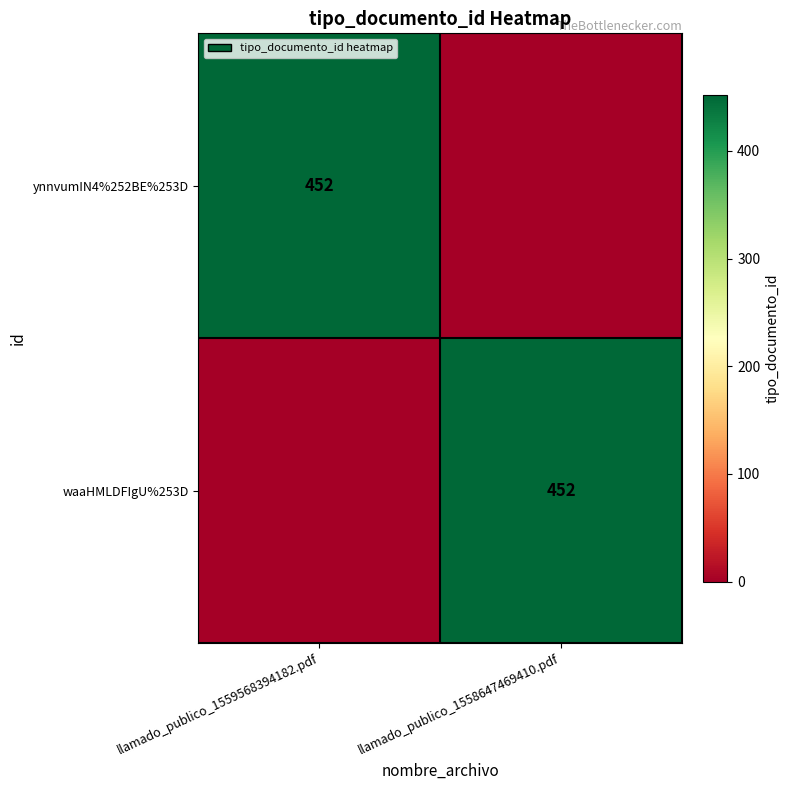

The value of waaHMLDFIgU%253D at llamado_publico_1558647469410.pdf is 316. True or false?

False